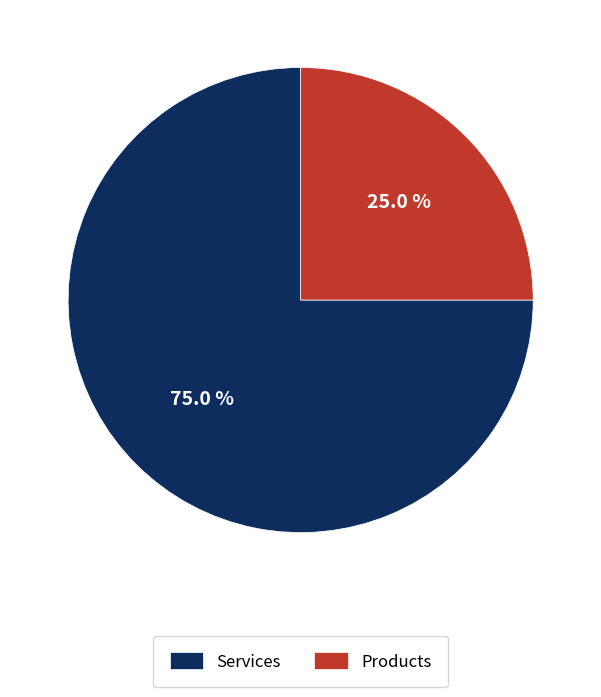

To the nearest percent, what is the combined percentage of Services and Products?

100%